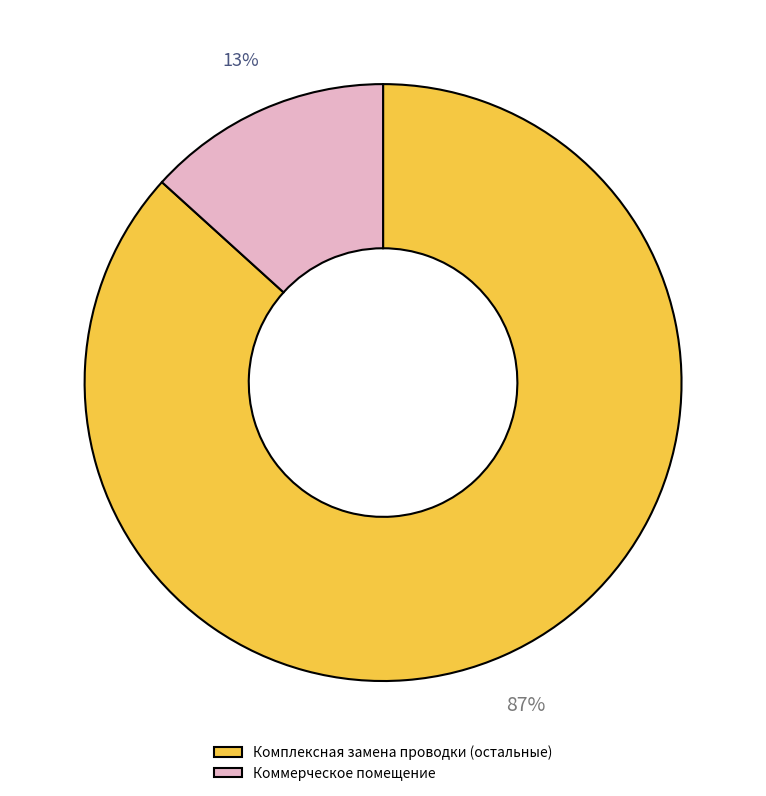

True or false: Коммерческое помещение accounts for 19% of the total.

False